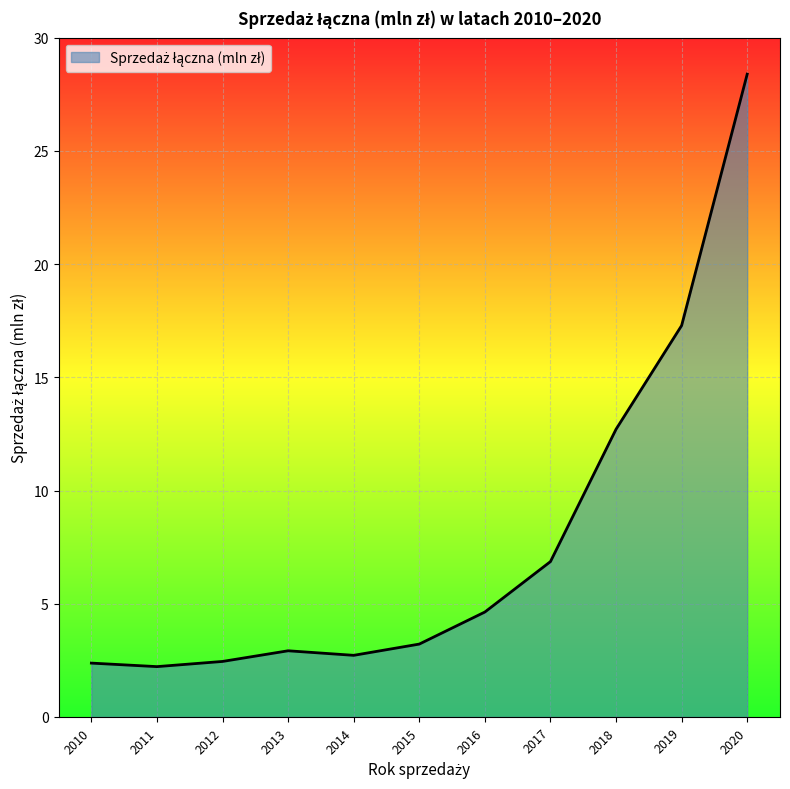

What is the maximum value shown in the chart?

28.4